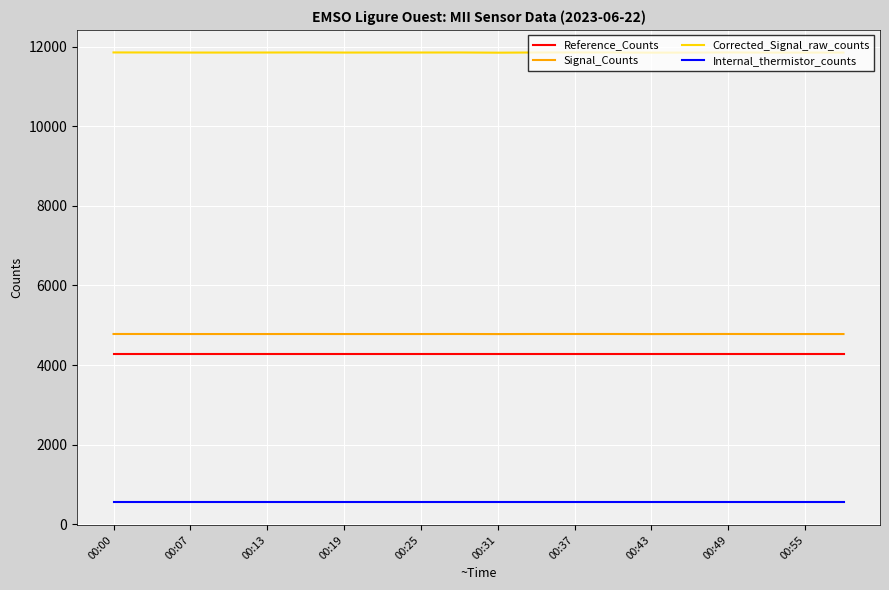

What is the greatest value displayed?

11852